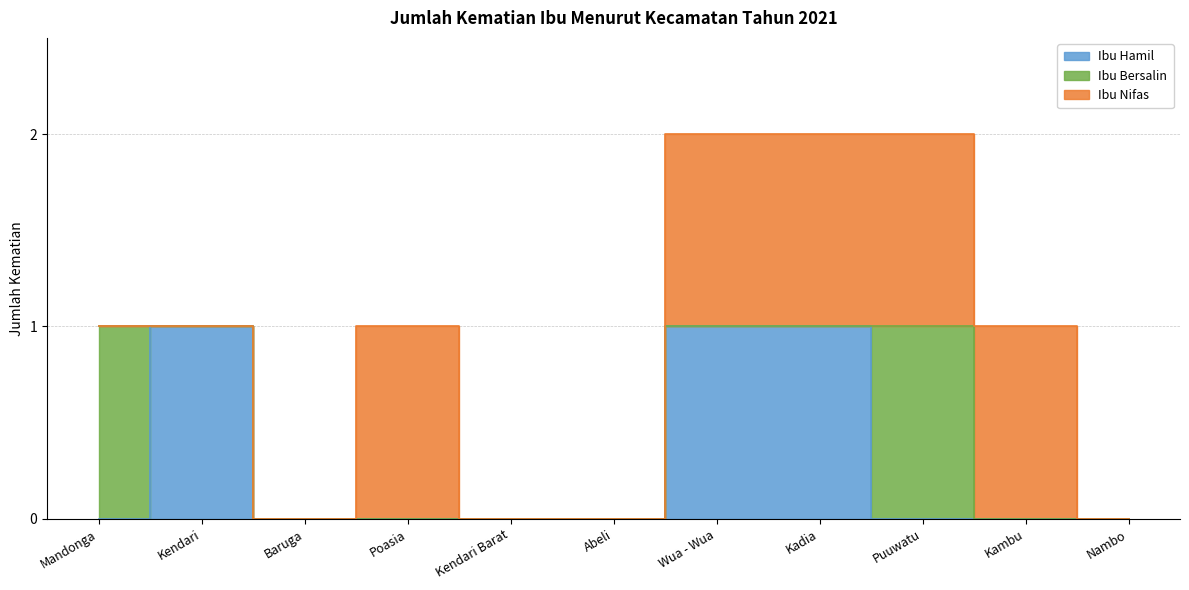

List the series in order of their peak value, lowest first.

Ibu Hamil, Ibu Bersalin, Ibu Nifas